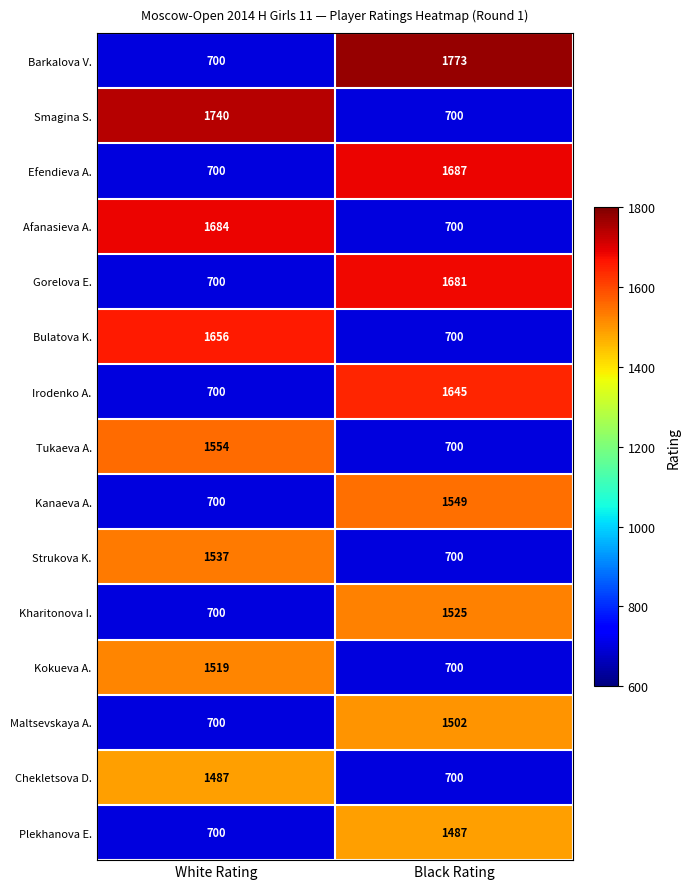

What value does the Efendieva A. series have at White Rating, to the nearest 100?

700